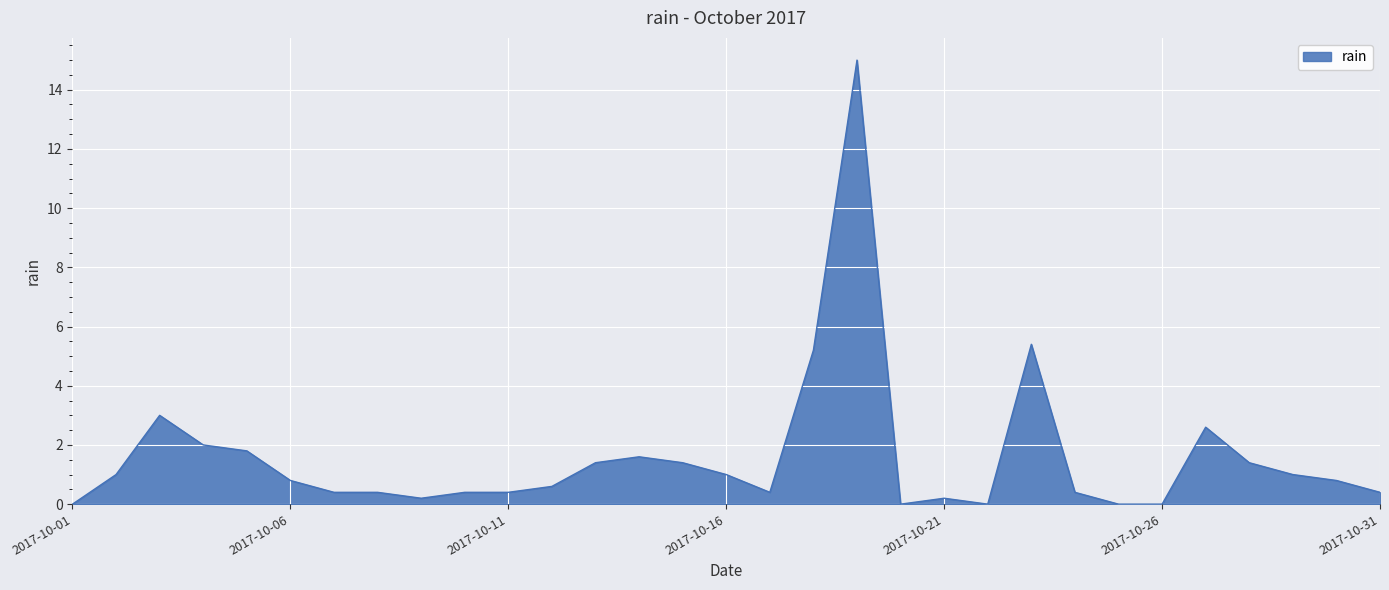

What is the greatest value displayed?

15.0